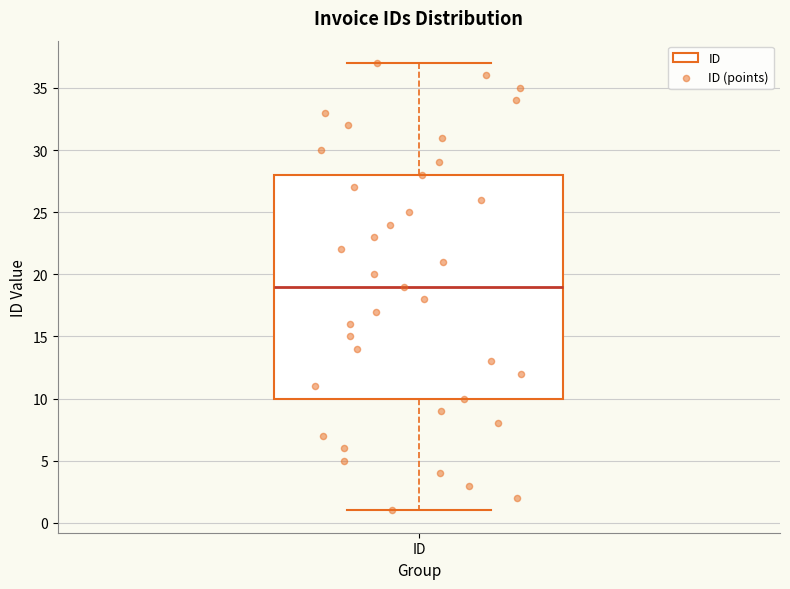

Read this box plot against the y-axis: the position of the median line, the range covered by the box, and the ends of both whiskers. The values are not printed on the chart, so give them approximately, as read against the axis.

median 19, box 10 to 28, whiskers 1 to 37